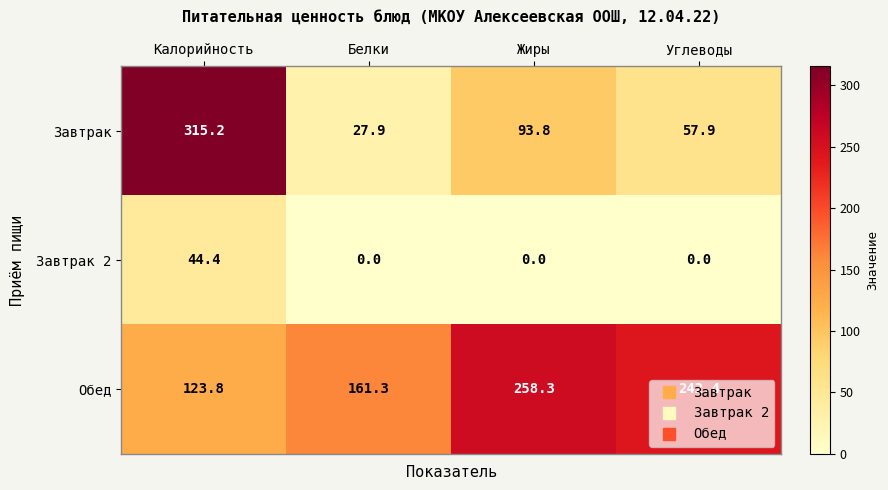

What is the difference between the highest and lowest values at Белки?

161.3